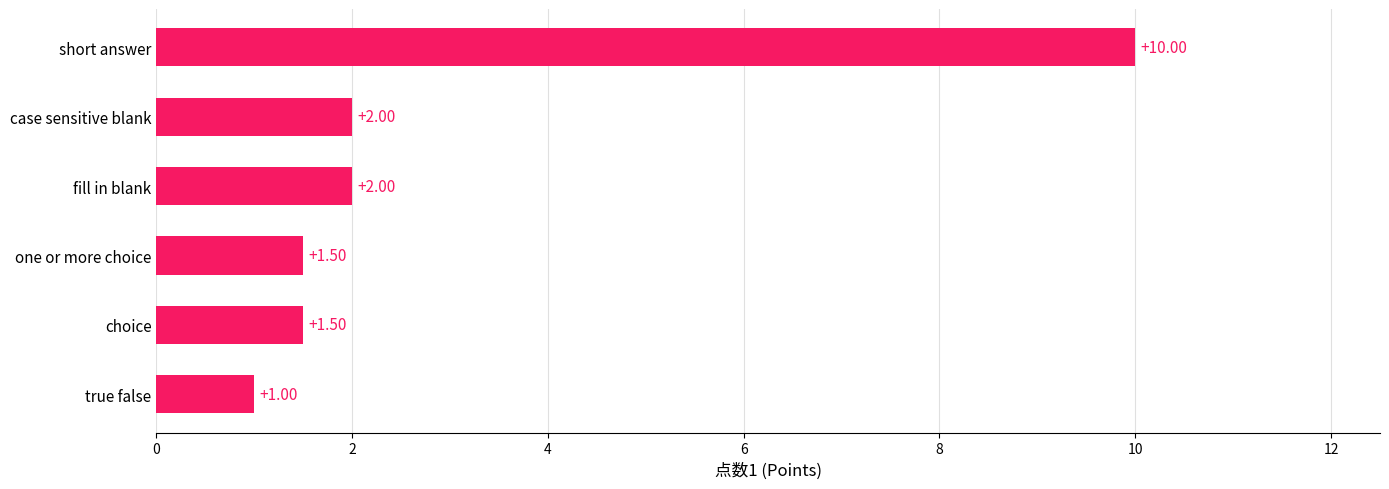

What is the sum of all values?

18.0